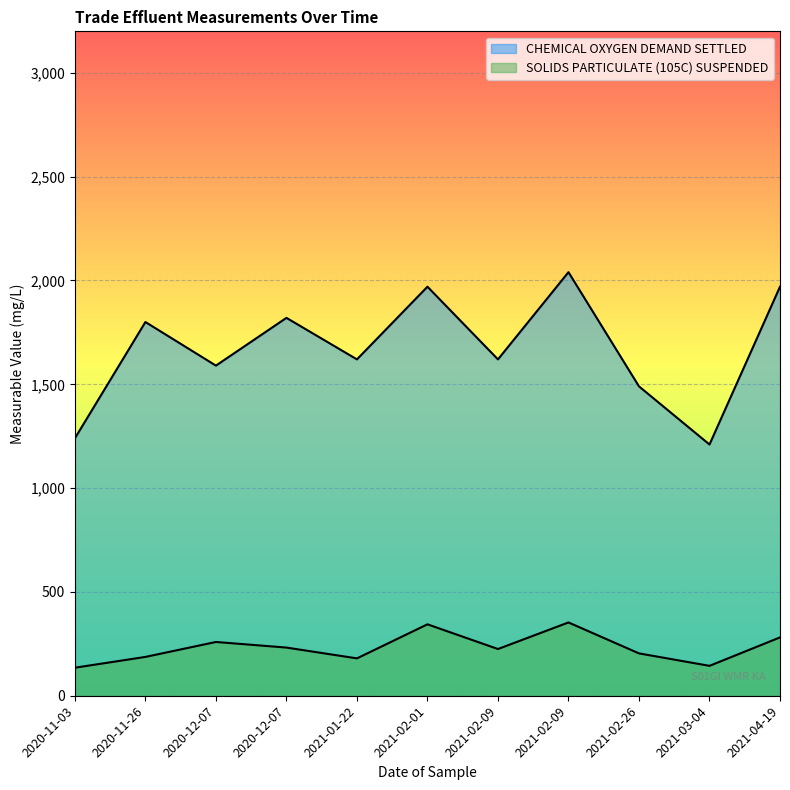

List the series in order of their overall mean, lowest first.

SOLIDS PARTICULATE (105C) SUSPENDED, CHEMICAL OXYGEN DEMAND SETTLED